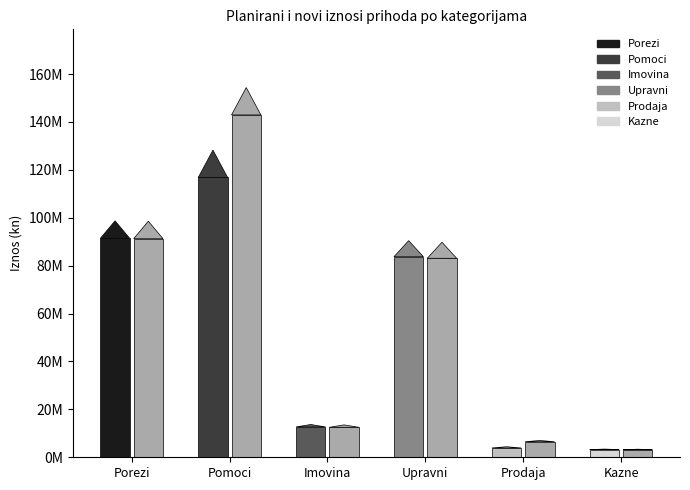

True or false: Novi iznos has a value of 201460750 at 63.

False